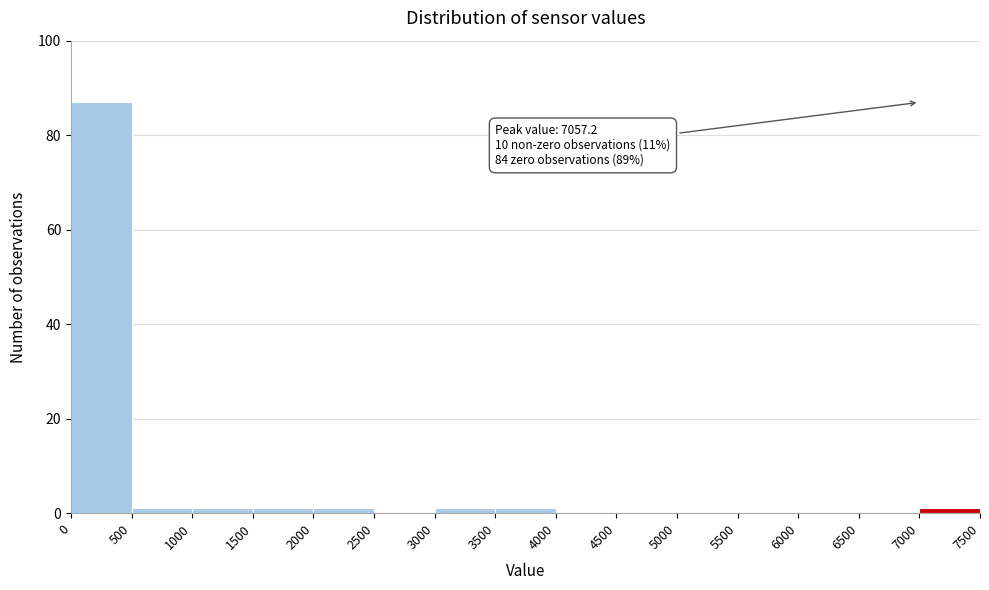

Over which range of the x-axis is the bar tallest?

0 to 500